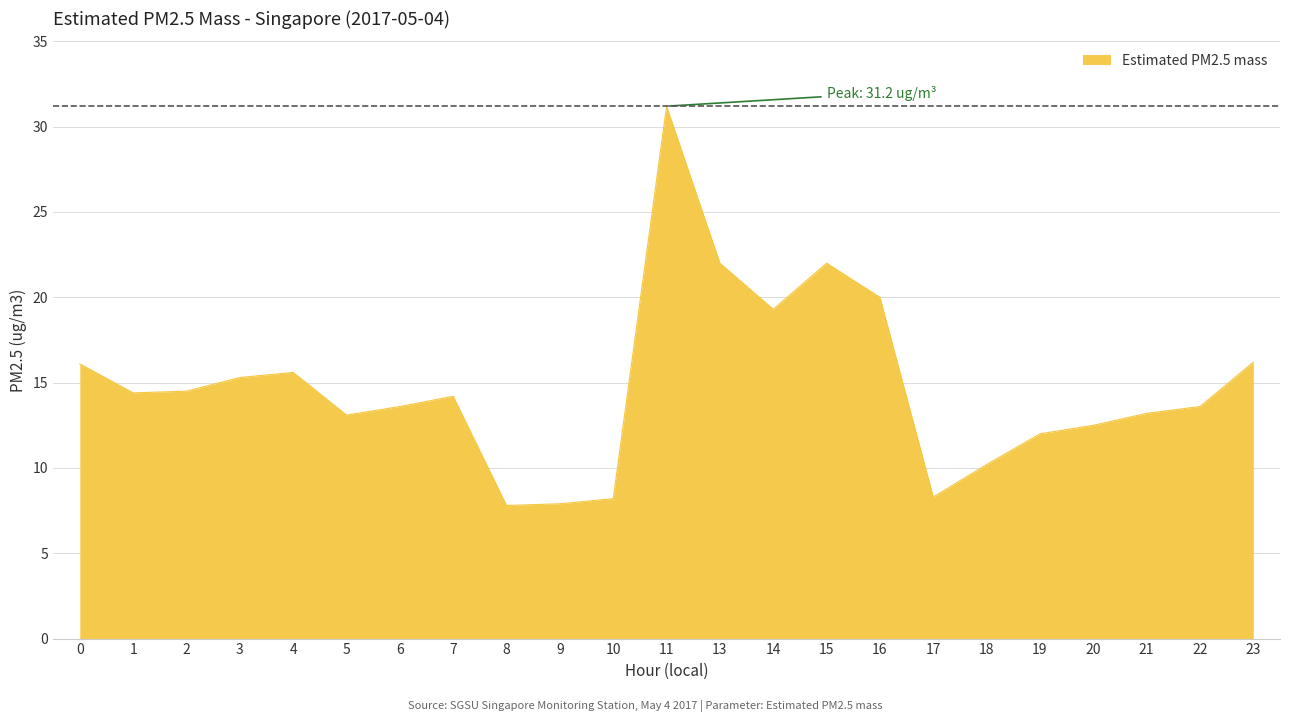

Does the chart have visible grid lines?

Yes